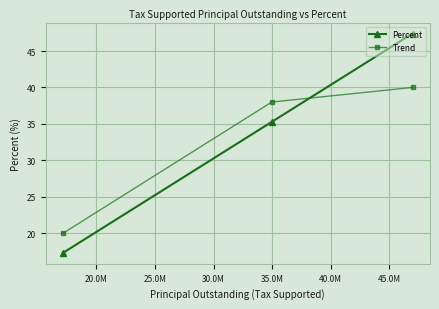

What is the value of the Percent point at the 1st from the left?

17.3